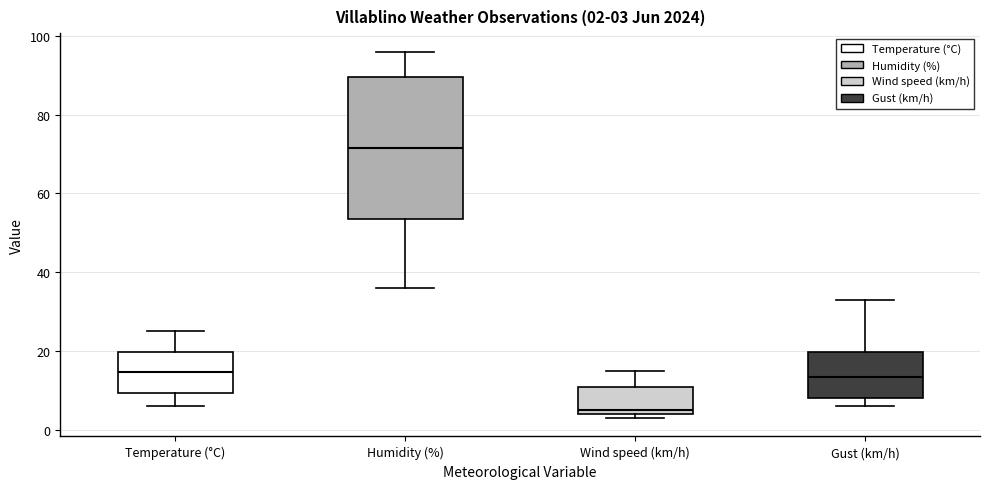

Which box's median line is the highest?

Humidity (%)